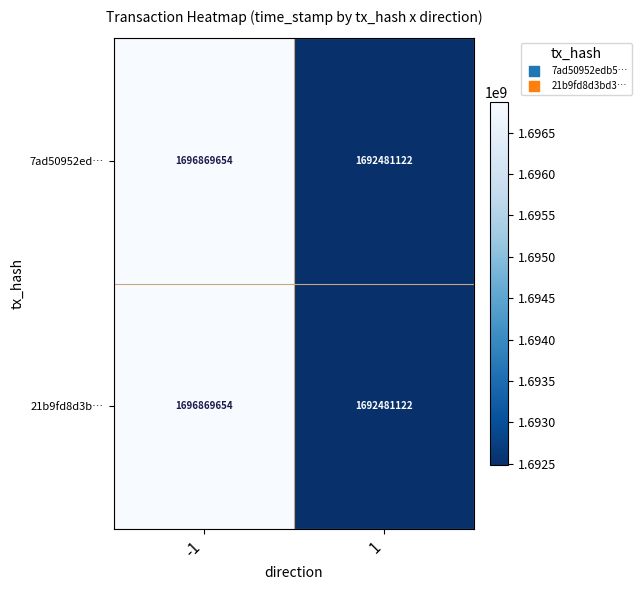

What is the average value of the 21b9fd8d3b… series?

1694675388